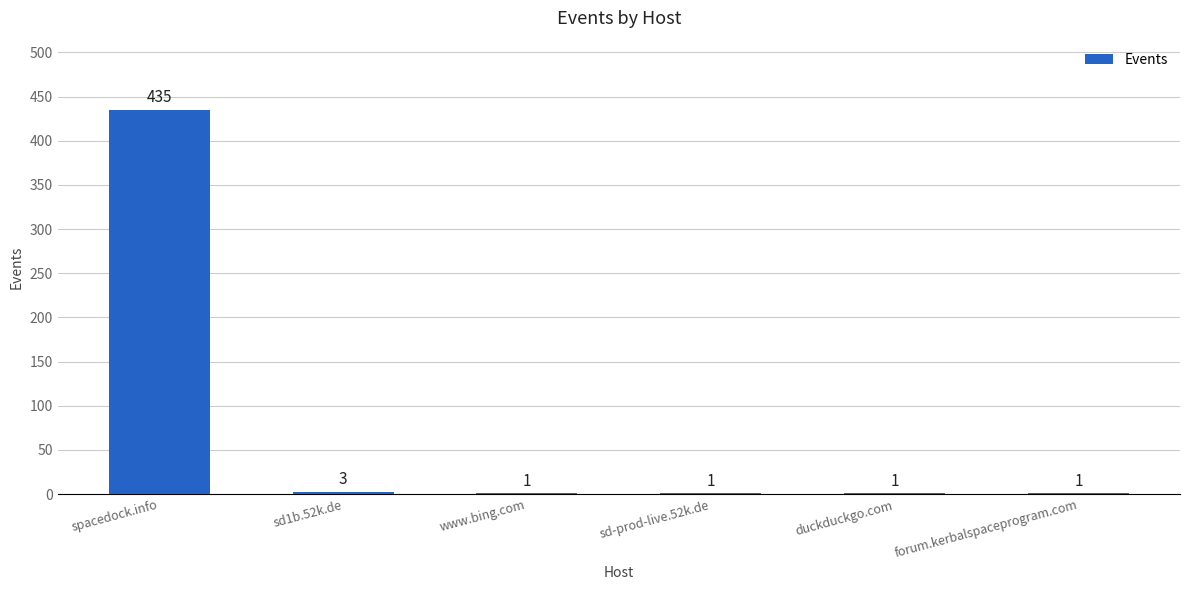

How many data points are above 1?

2